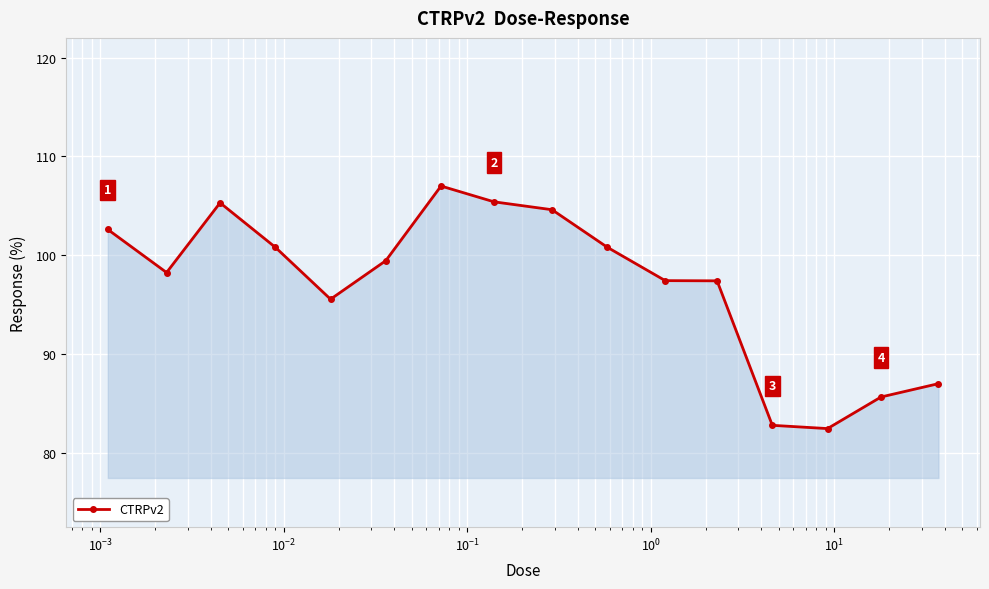

What is the average value?

97.0